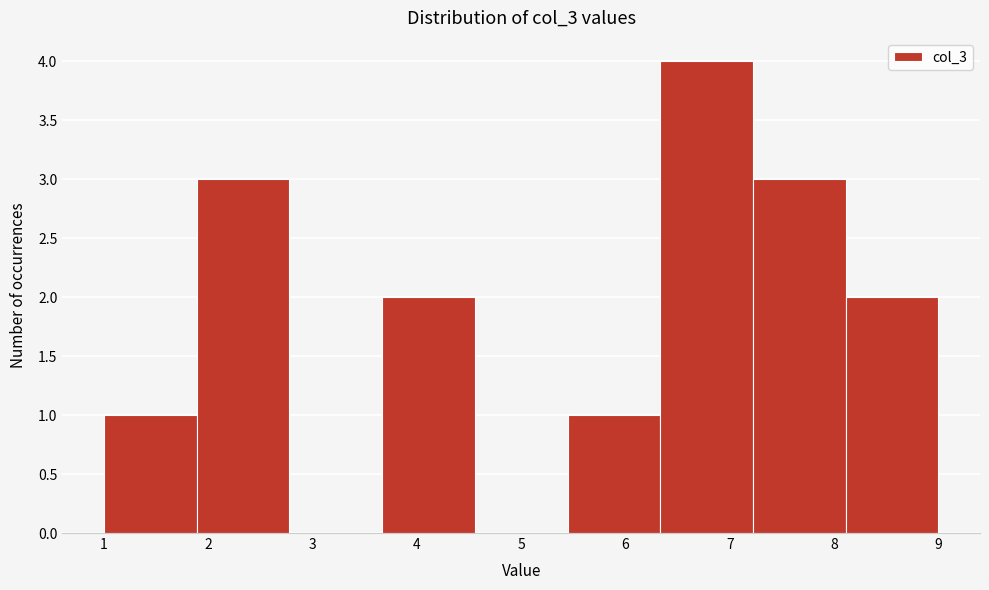

Reading left to right, list every bar in this chart as the range it spans on the x-axis followed by its height. Neither the bar edges nor the heights are printed on the chart, so give them approximately, as read against the axes.

1.0 to 1.9: 1
1.9 to 2.8: 3
2.8 to 3.7: 0
3.7 to 4.6: 2
4.6 to 5.4: 0
5.4 to 6.3: 1
6.3 to 7.2: 4
7.2 to 8.1: 3
8.1 to 9.0: 2